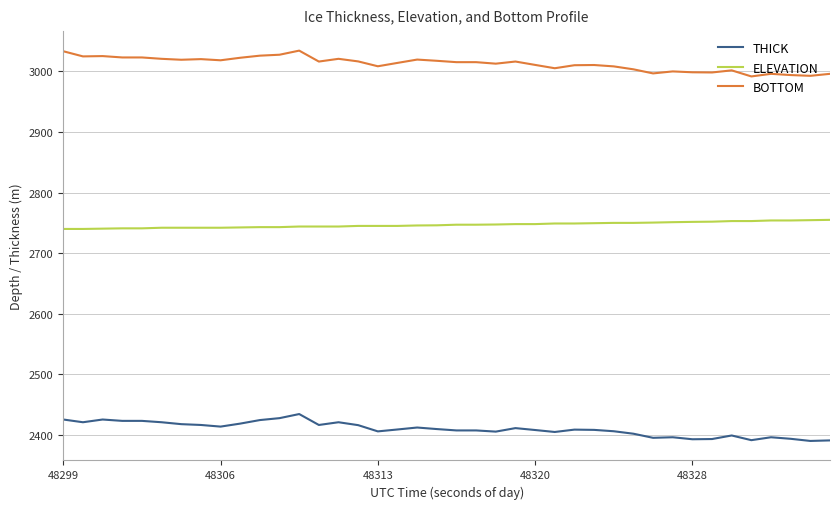

Does the chart have visible grid lines?

Yes